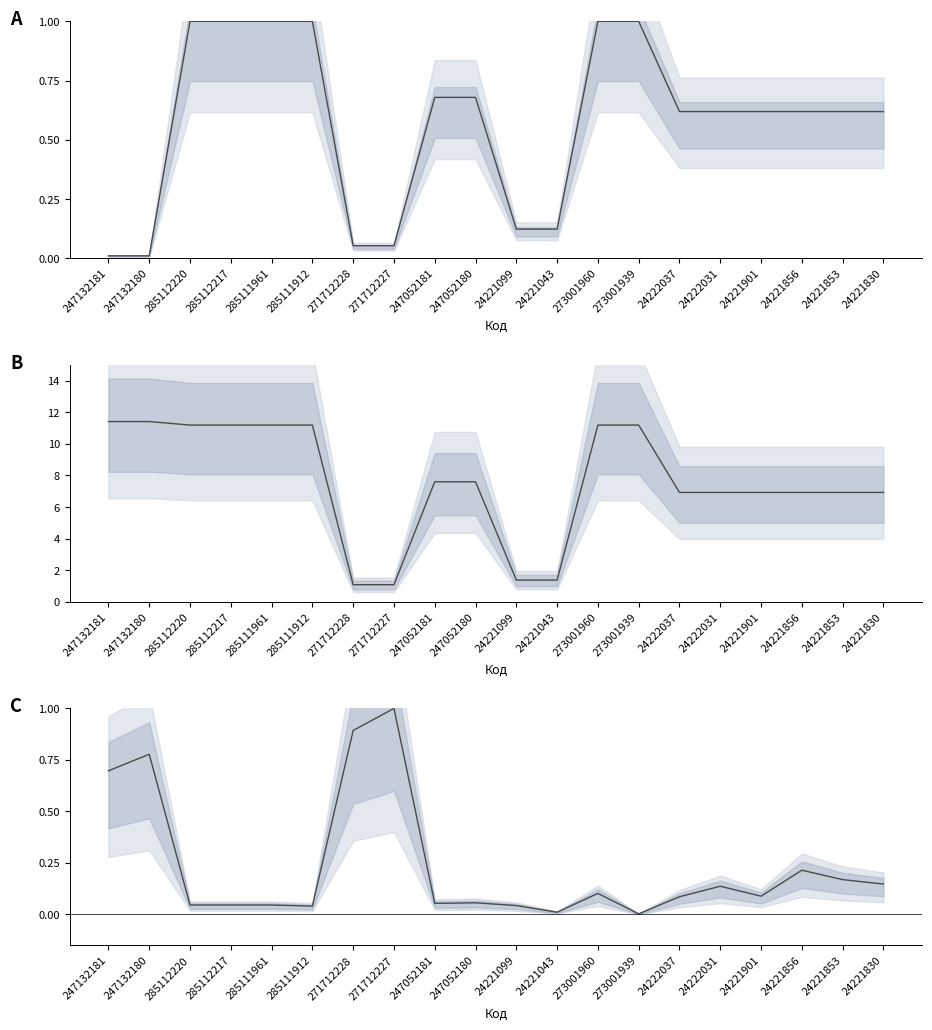

True or false: Ціна (норм.) has more than 0 interior local peaks.

False